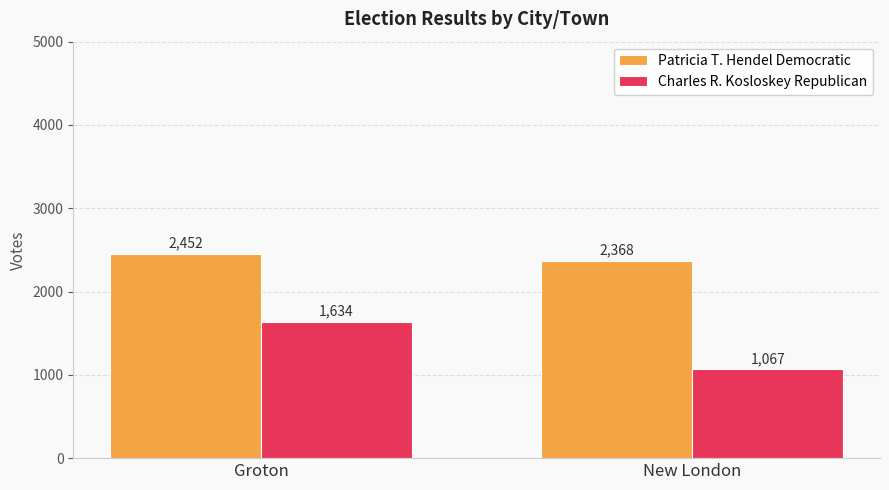

What is the sum of all Charles R. Kosloskey Republican values?

2701